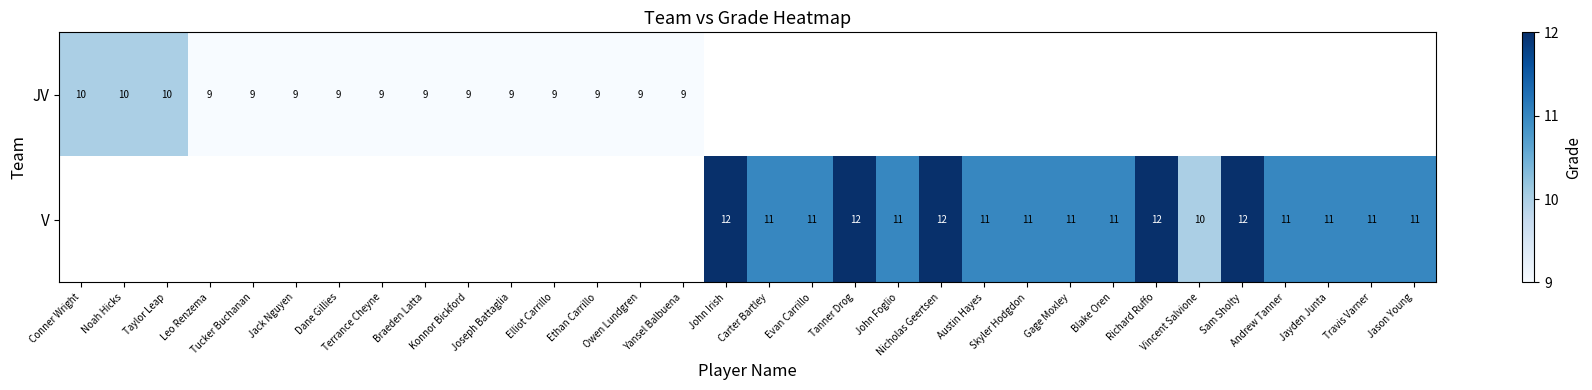

List the series in order of their overall mean, lowest first.

JV, V